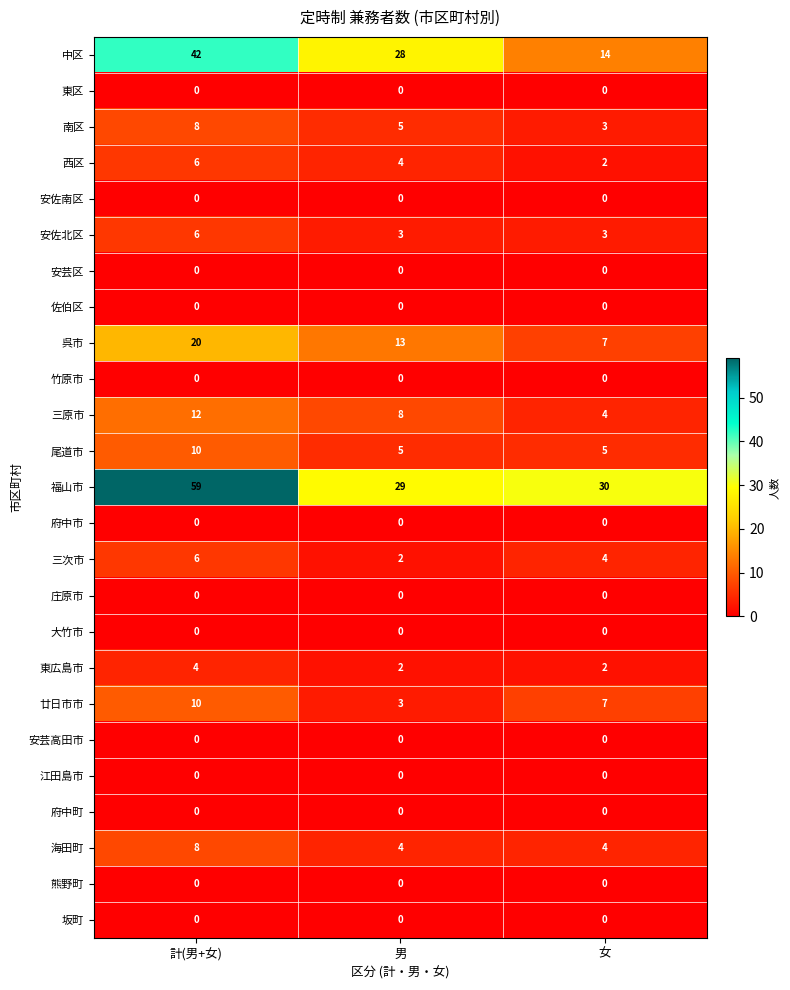

Count the number of data series in this chart.

25